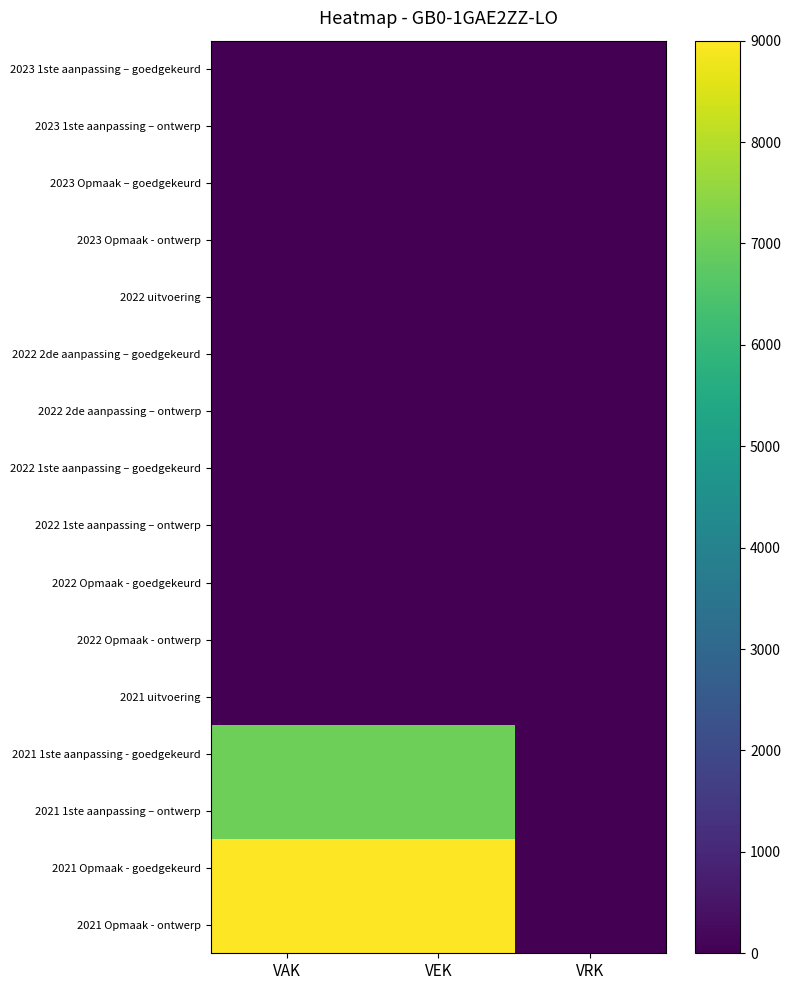

Reading right to left, what are all the values shown in this chart?

2023 1ste aanpassing – goedgekeurd: VRK=0	VEK=0	VAK=0
2023 1ste aanpassing – ontwerp: VRK=0	VEK=0	VAK=0
2023 Opmaak – goedgekeurd: VRK=0	VEK=0	VAK=0
2023 Opmaak - ontwerp: VRK=0	VEK=0	VAK=0
2022 uitvoering: VRK=0	VEK=0	VAK=0
2022 2de aanpassing – goedgekeurd: VRK=0	VEK=0	VAK=0
2022 2de aanpassing – ontwerp: VRK=0	VEK=0	VAK=0
2022 1ste aanpassing – goedgekeurd: VRK=0	VEK=0	VAK=0
2022 1ste aanpassing – ontwerp: VRK=0	VEK=0	VAK=0
2022 Opmaak - goedgekeurd: VRK=0	VEK=0	VAK=0
2022 Opmaak - ontwerp: VRK=0	VEK=0	VAK=0
2021 uitvoering: VRK=0	VEK=0	VAK=0
2021 1ste aanpassing - goedgekeurd: VRK=0	VEK=7000	VAK=7000
2021 1ste aanpassing – ontwerp: VRK=0	VEK=7000	VAK=7000
2021 Opmaak - goedgekeurd: VRK=0	VEK=9000	VAK=9000
2021 Opmaak - ontwerp: VRK=0	VEK=9000	VAK=9000